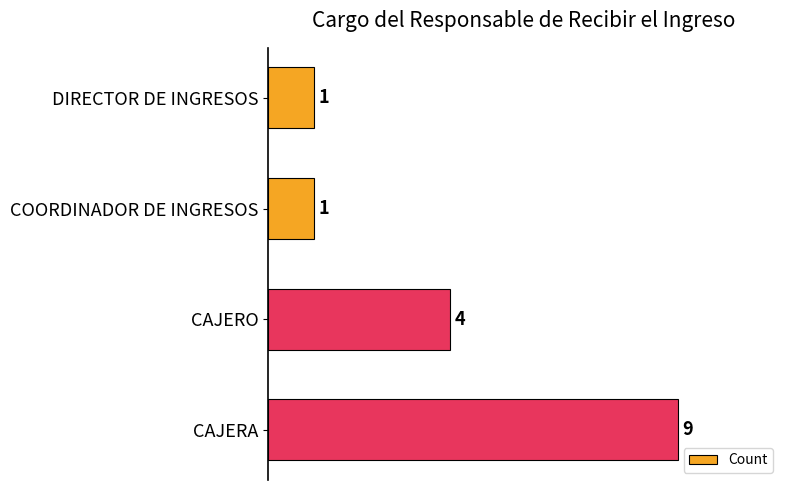

Does the chart contain any negative values?

No